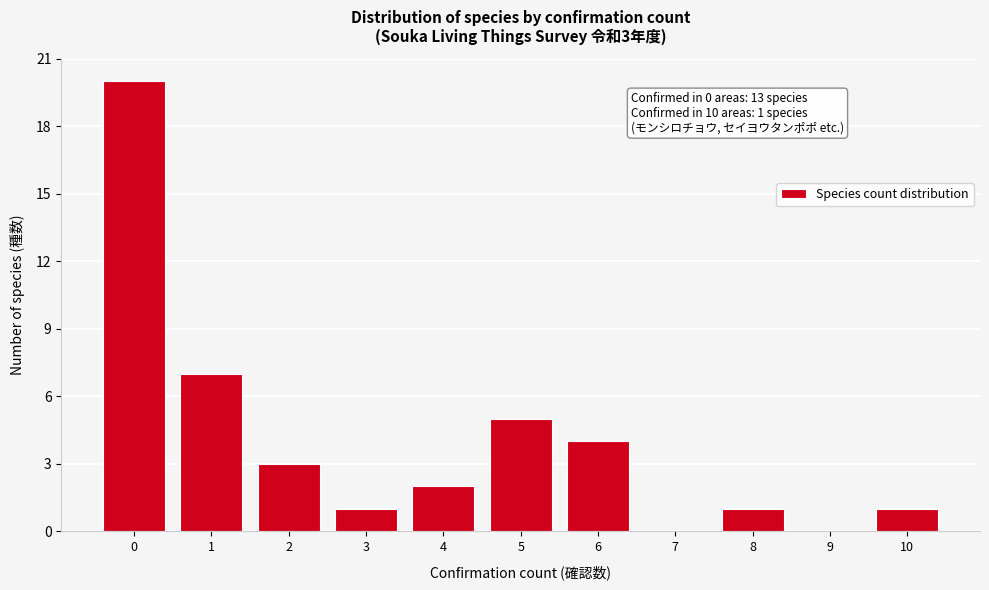

Reading left to right, transcribe all the data shown in this chart.

0=20	1=7	2=3	3=1	4=2	5=5	6=4	7=0	8=1	9=0	10=1